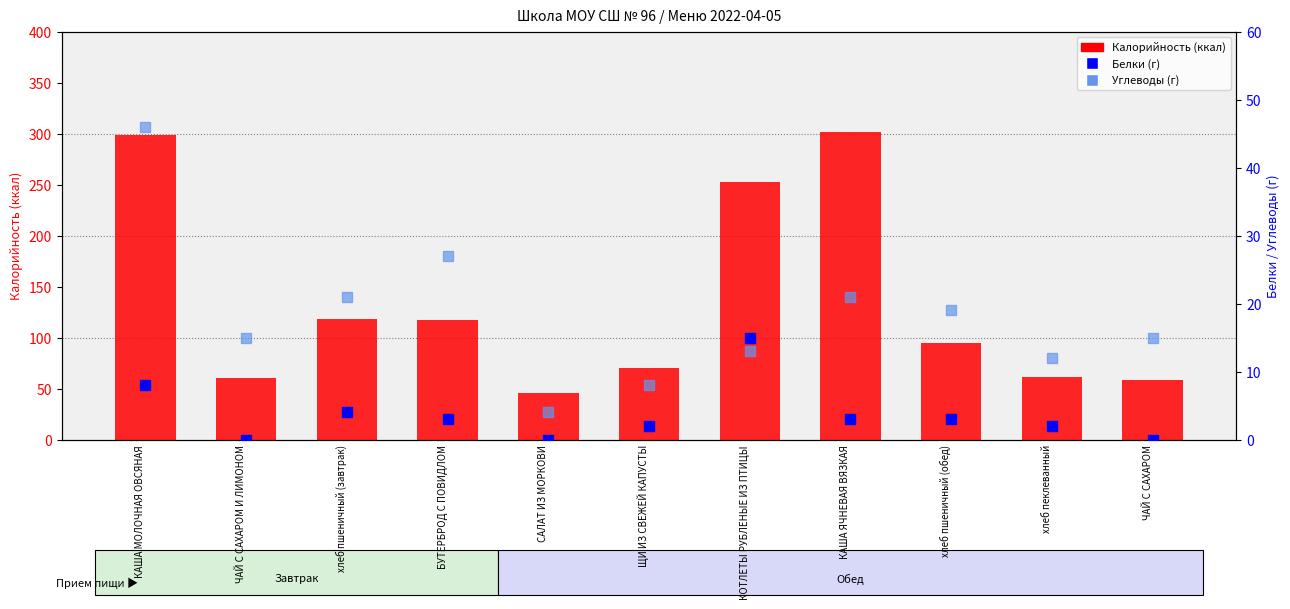

Which series reaches the maximum Y coordinate?

Калорийность